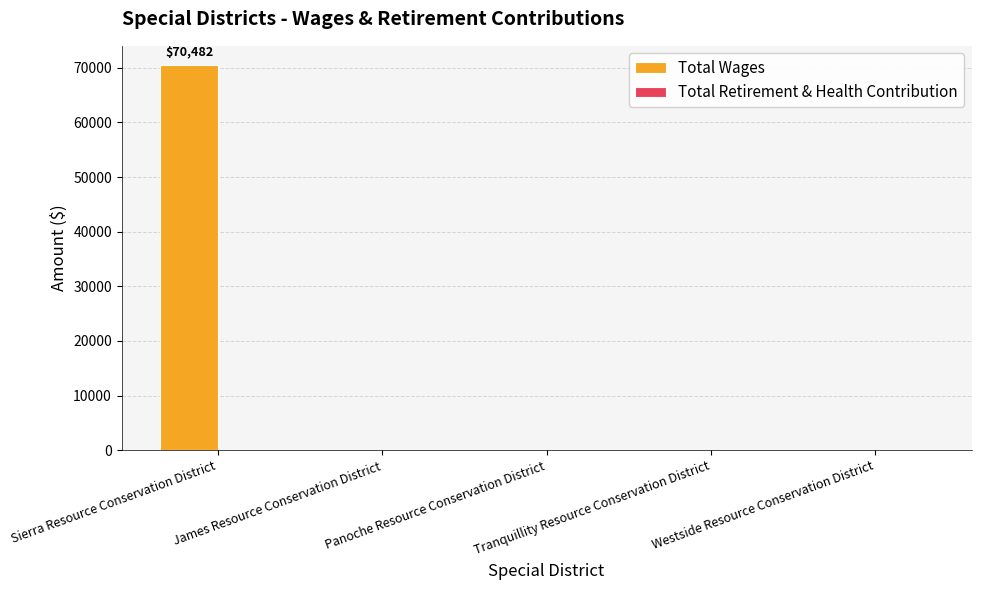

What is the sum of all values?

70482